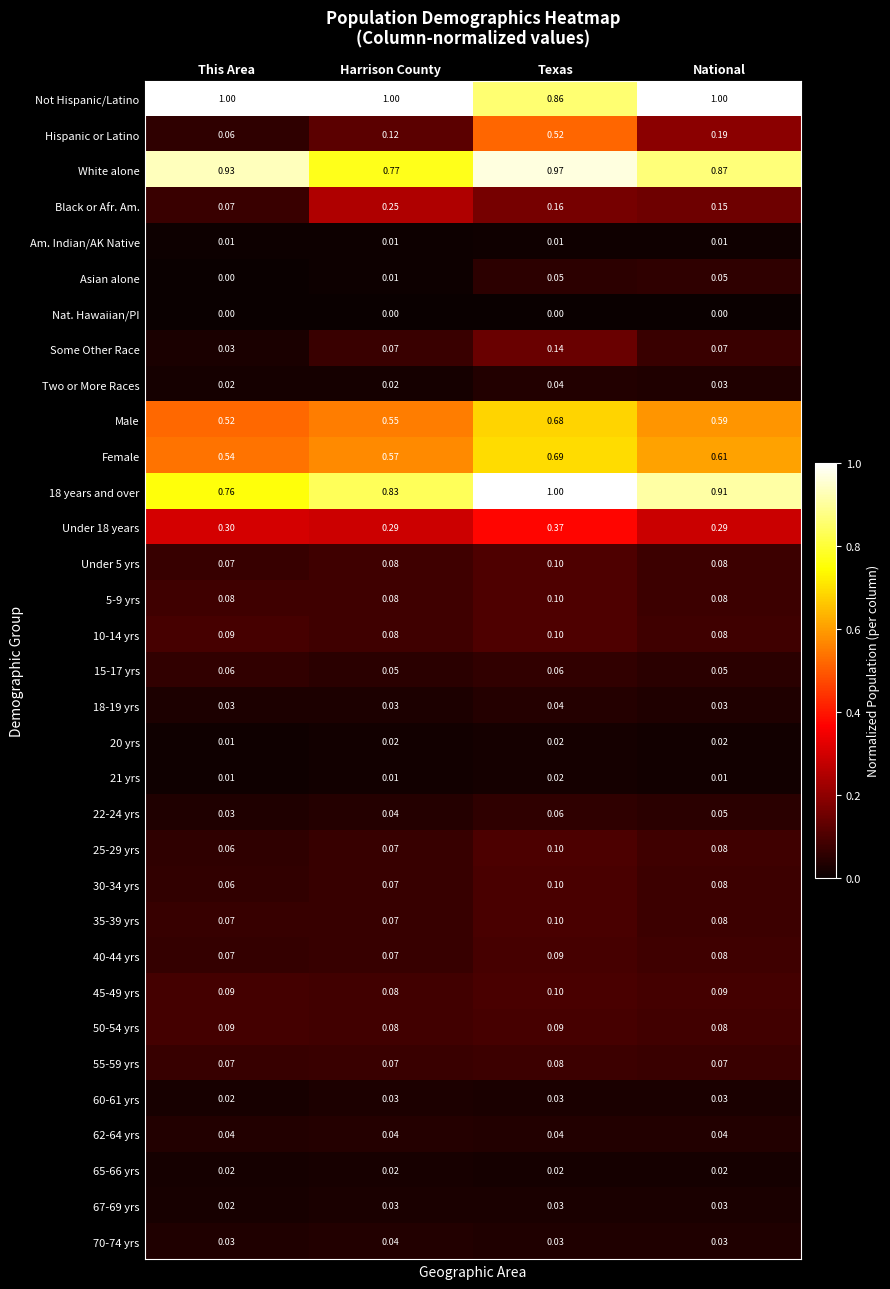

Which series has the largest range (max minus min)?

Hispanic or Latino